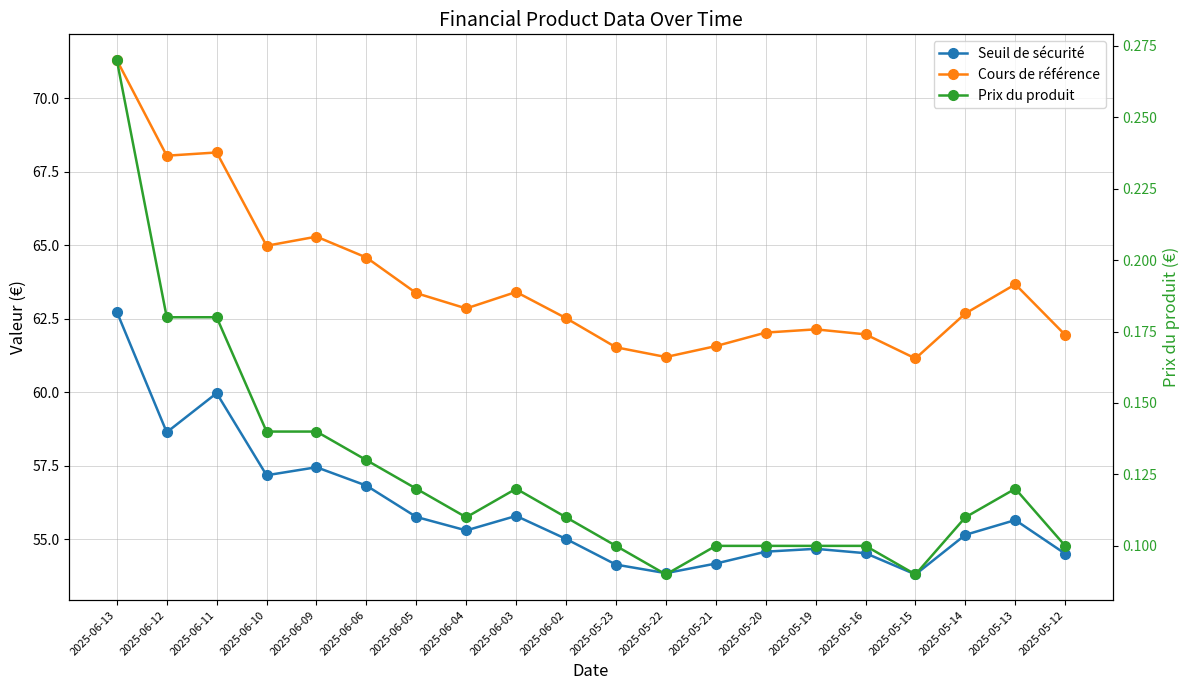

True or false: Prix du produit and Cours de référence intersect in this chart.

False